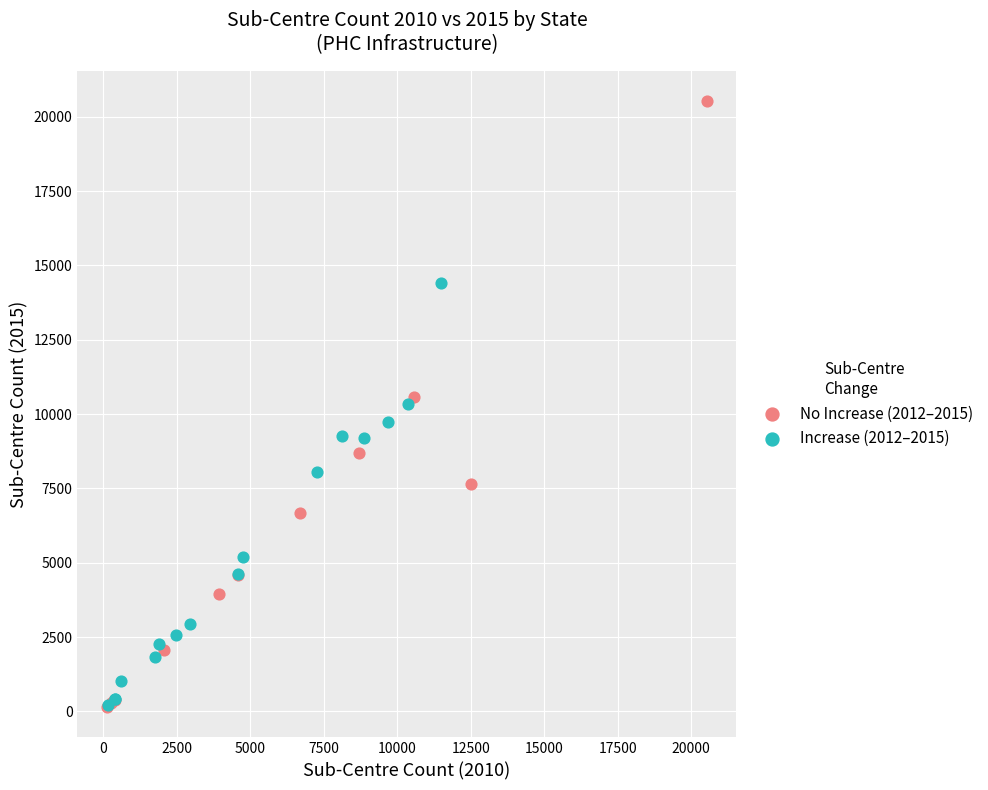

Which series contains the highest Y value?

No Increase (2012–2015)